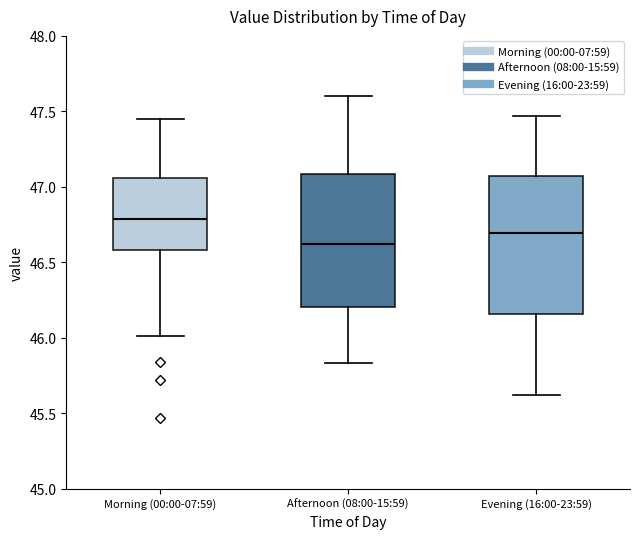

Which box has the lowest median line?

Afternoon (08:00-15:59)